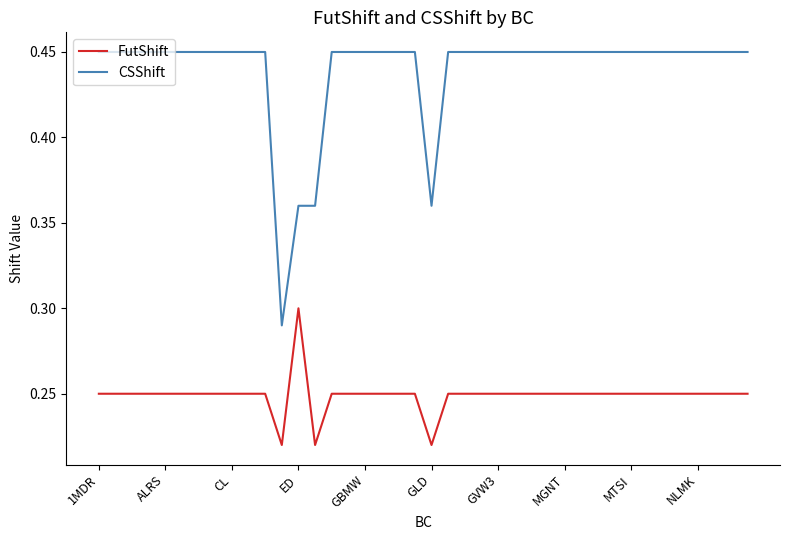

How many lines are shown in the chart?

2